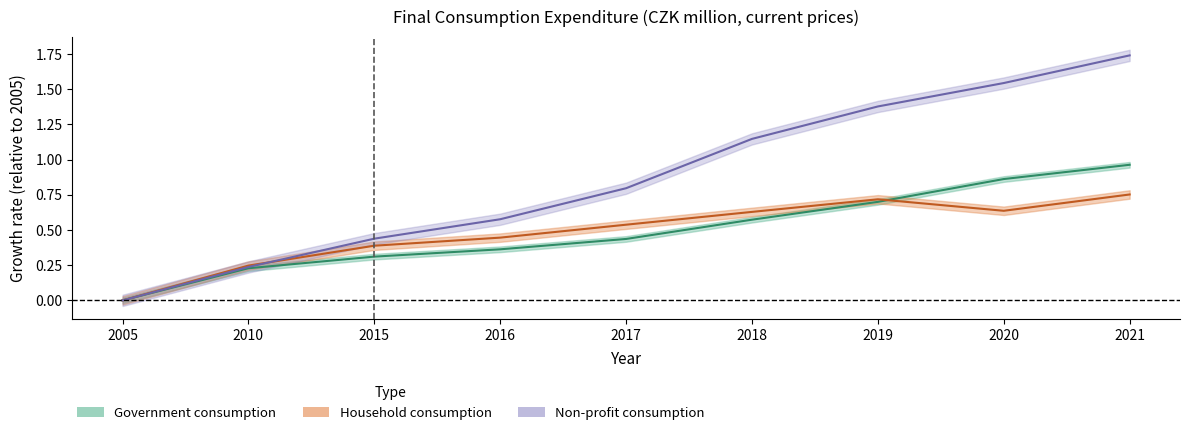

Reading right to left, extract all data points from this chart.

Government final consumption: 1.0	0.9	0.7	0.6	0.4	0.4	0.3	0.2	0.0
Household final consumption: 0.8	0.6	0.7	0.6	0.5	0.4	0.4	0.2	0.0
Non-profit final consumption: 1.7	1.5	1.4	1.1	0.8	0.6	0.4	0.2	0.0